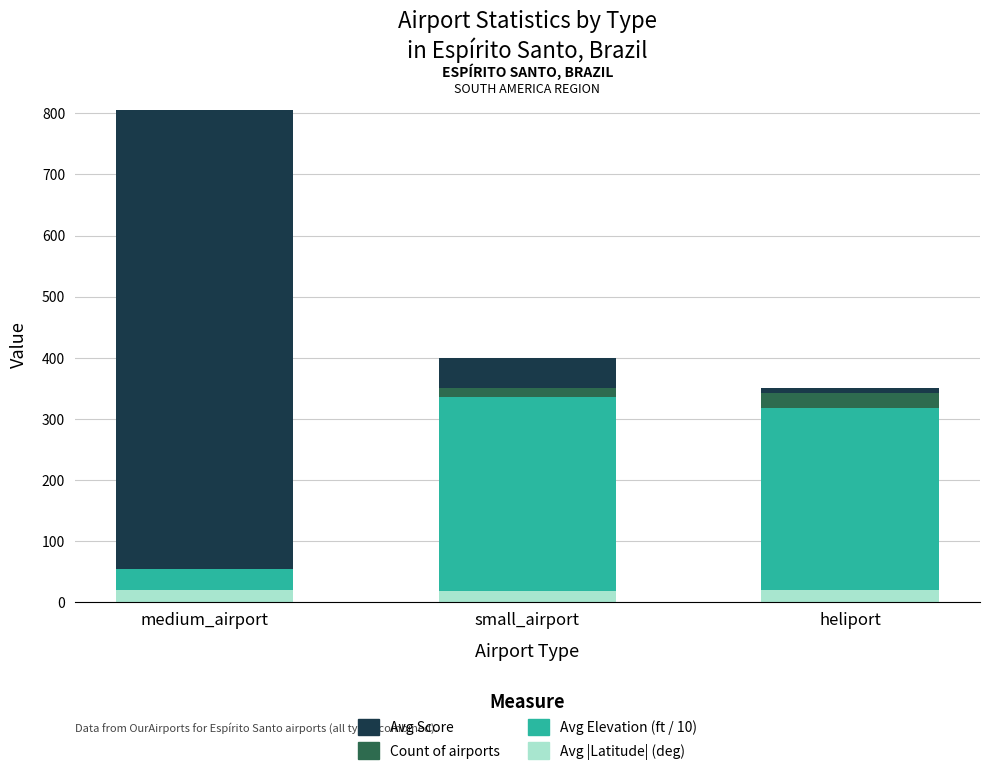

How many data points in Avg |Latitude| (deg) are above 20?

2